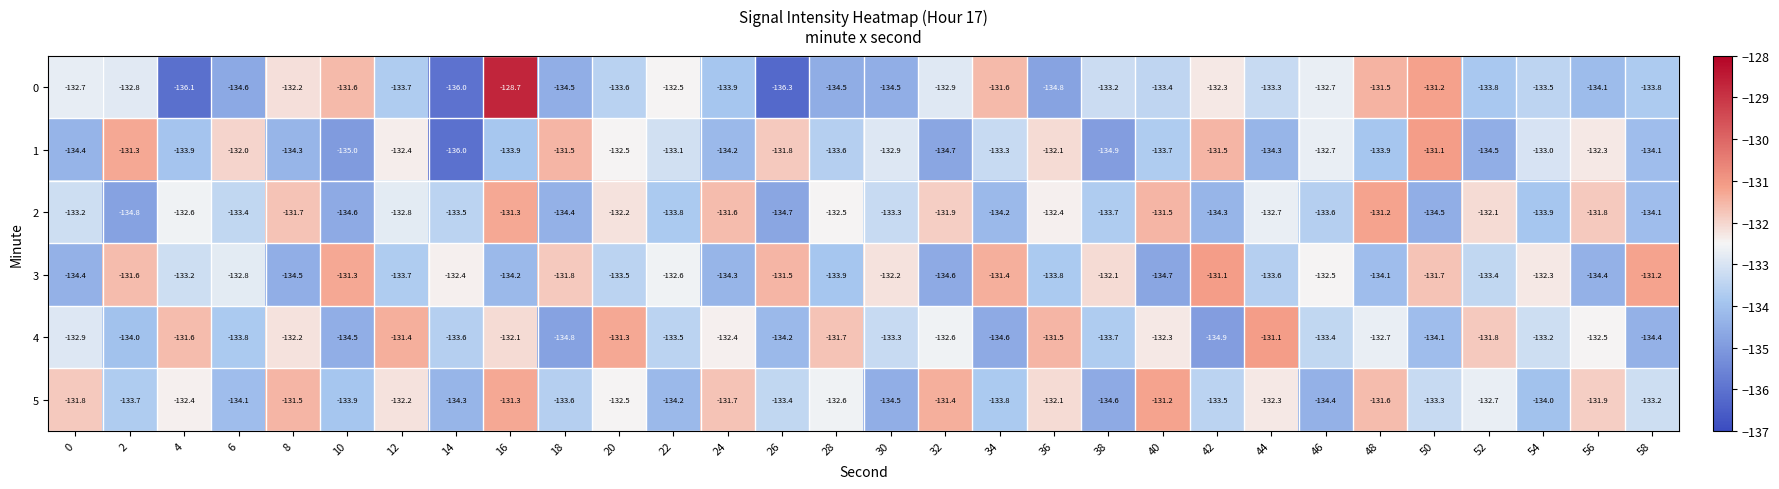

Where is 1 nearest to the value -133?

54